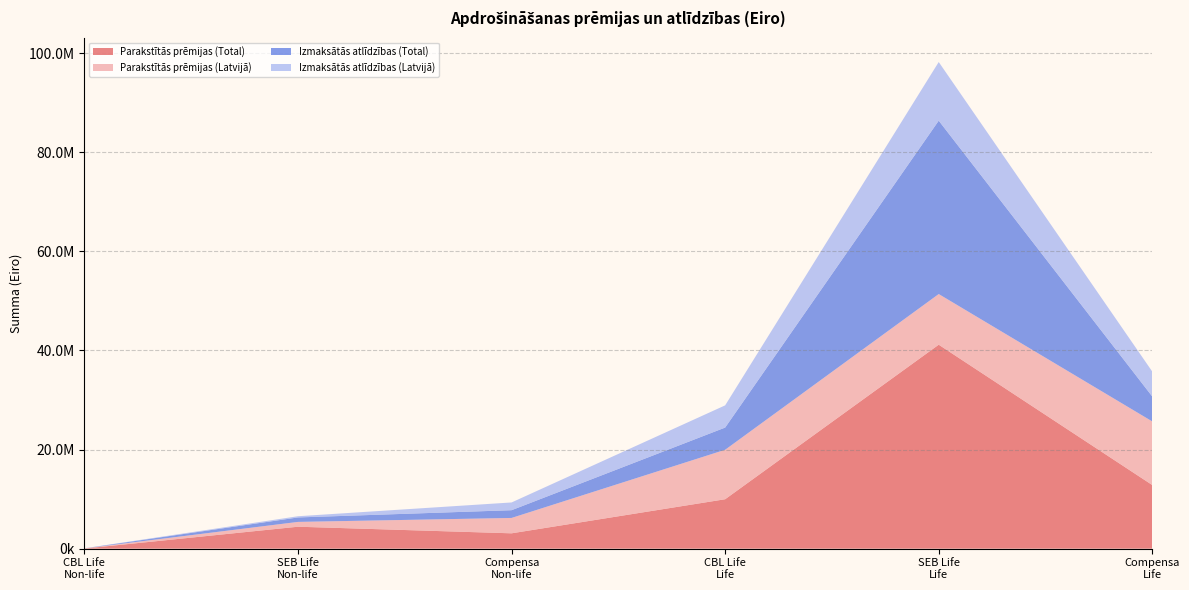

Reading left to right, transcribe all the data shown in this chart.

Parakstītās prēmijas (Total): CBL Life
Non-life=29817	SEB Life
Non-life=4432424	Compensa
Non-life=3101098	CBL Life
Life=9979513	SEB Life
Life=41165673	Compensa
Life=12837007
Parakstītās prēmijas (Latvijā): CBL Life
Non-life=29817	SEB Life
Non-life=970687	Compensa
Non-life=3101098	CBL Life
Life=9979513	SEB Life
Life=10224687	Compensa
Life=12837007
Izmaksātās atlīdzības (Total): CBL Life
Non-life=8325	SEB Life
Non-life=900428	Compensa
Non-life=1563420	CBL Life
Life=4482151	SEB Life
Life=34987492	Compensa
Life=5028177
Izmaksātās atlīdzības (Latvijā): CBL Life
Non-life=8325	SEB Life
Non-life=243811	Compensa
Non-life=1563420	CBL Life
Life=4482151	SEB Life
Life=11838227	Compensa
Life=5028177